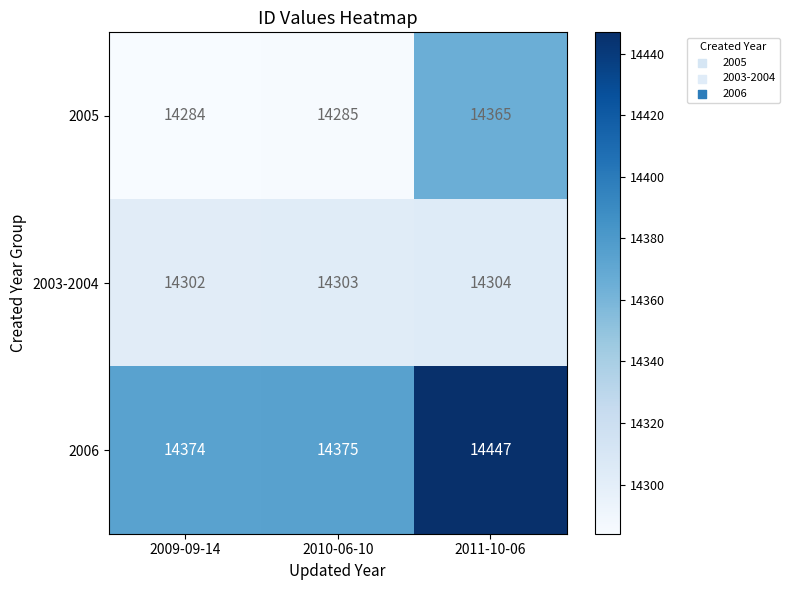

At which label does 2006 reach its peak?

2011-10-06